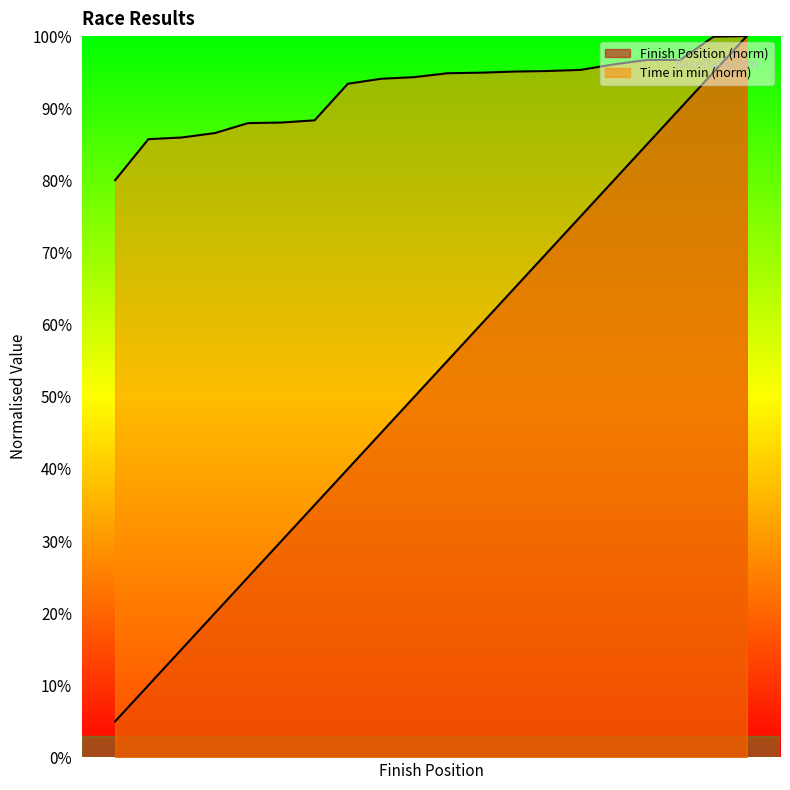

Count the number of categories in the chart.

20